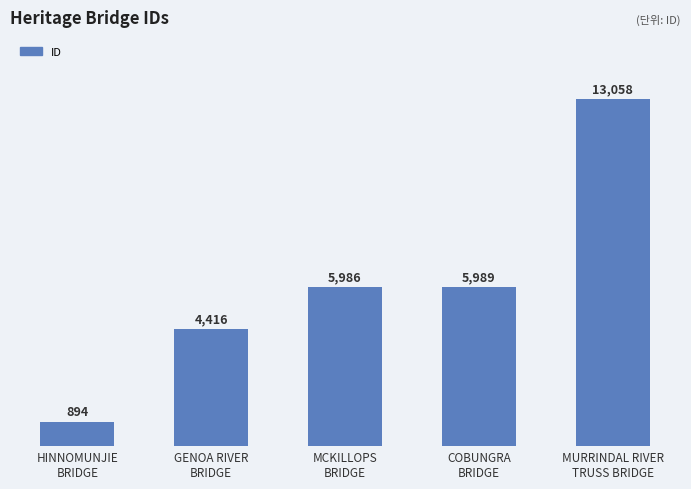

Reading right to left, extract all data points from this chart.

13058	5989	5986	4416	894